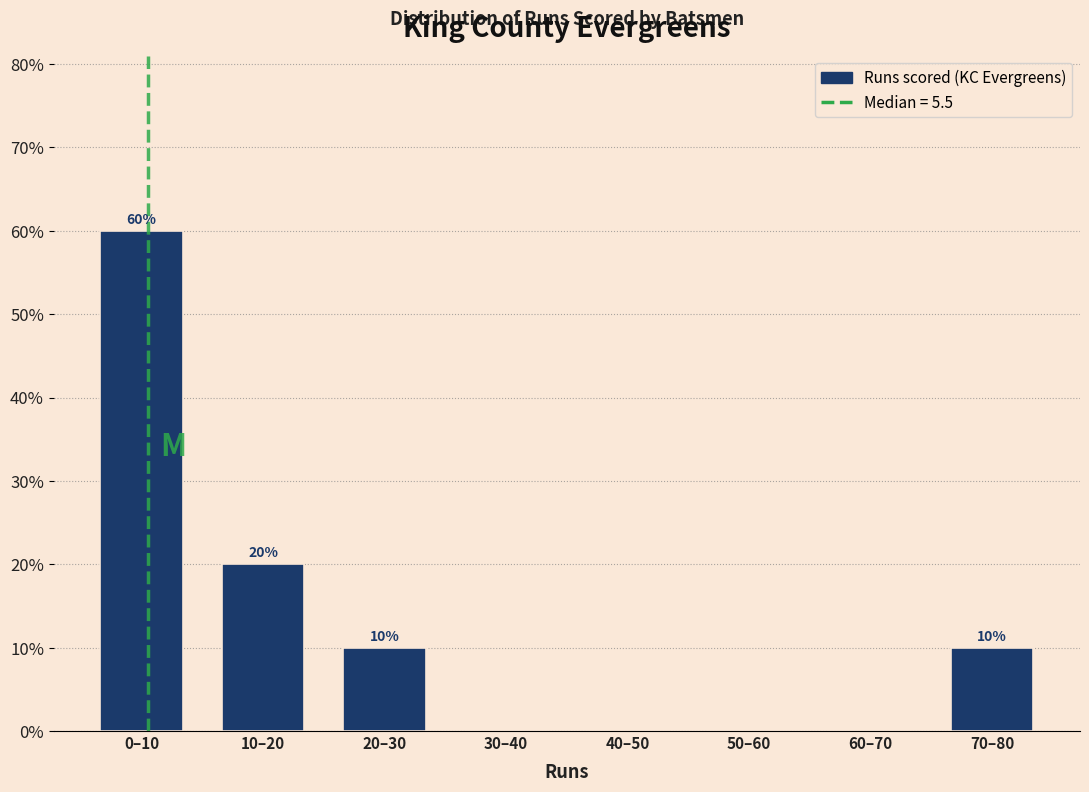

Reading left to right, list all the values displayed in this chart.

0–10=60	10–20=20	20–30=10	30–40=0	40–50=0	50–60=0	60–70=0	70–80=10